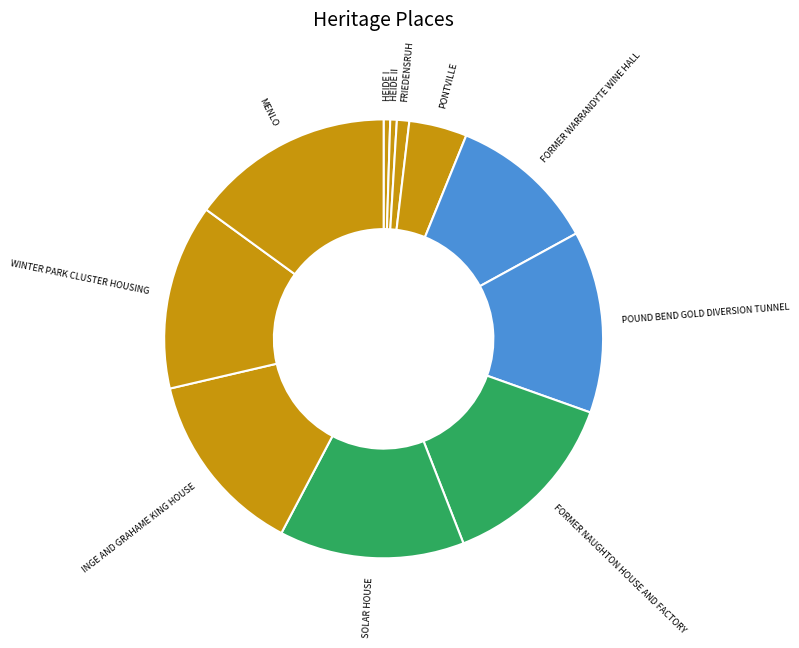

Does WINTER PARK CLUSTER HOUSING account for over 50% of the chart?

No